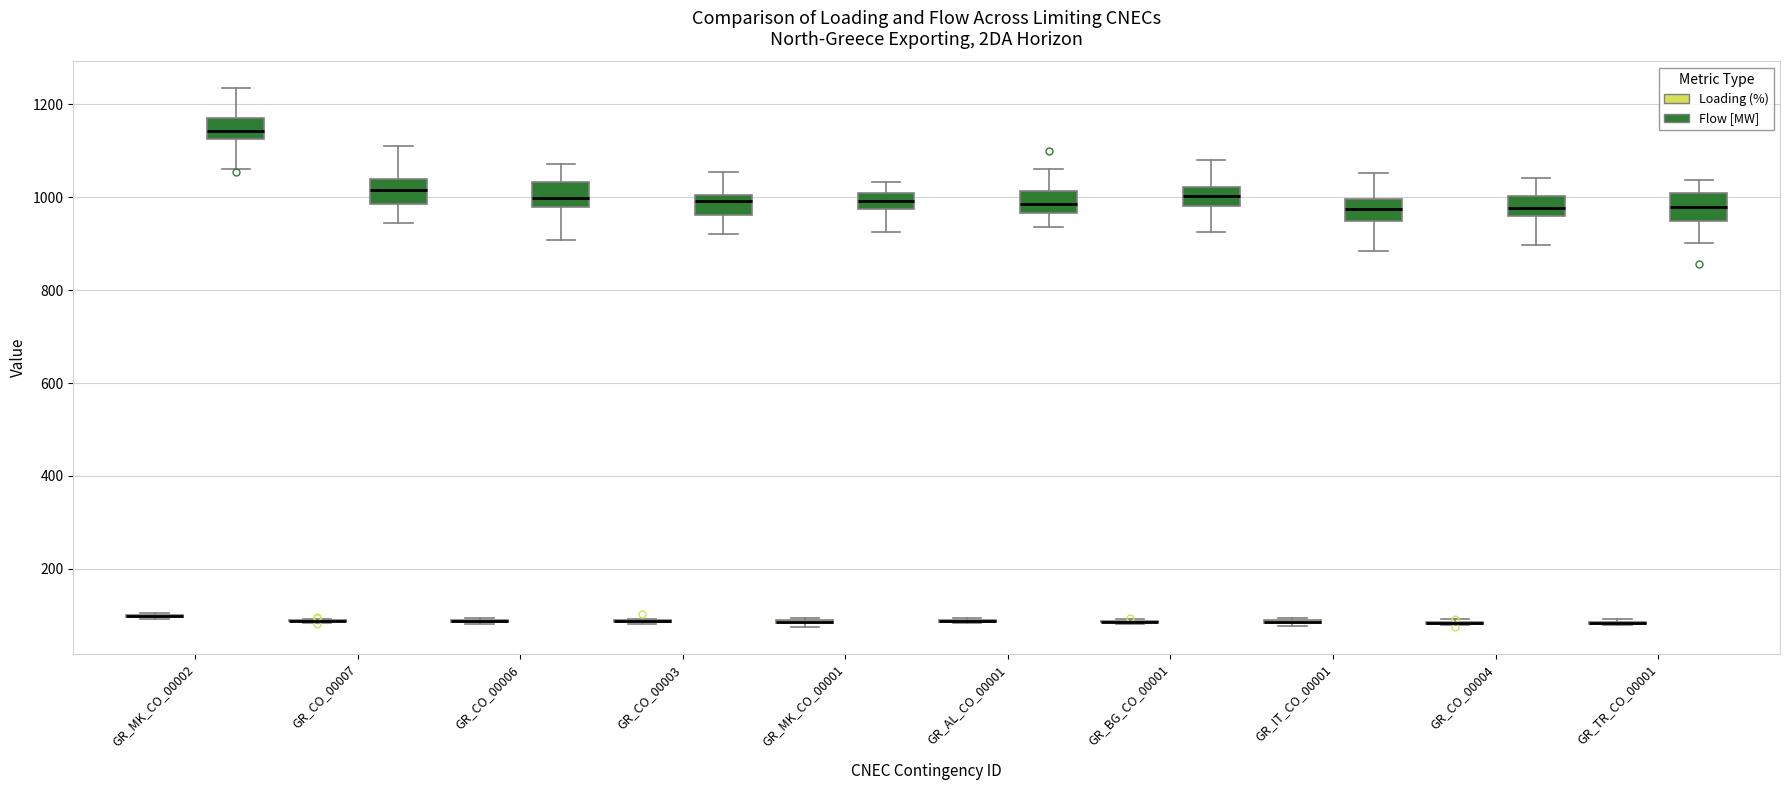

Reading left to right, read every box against the y-axis: the position of its median line, the range the box covers, and the ends of its whiskers. The values are not printed on the chart, so give them approximately, as read against the axis.

GR_MK_CO_00002 (Loading (%)): box collapsed to a line at 100, whiskers 100 to 100
GR_MK_CO_00002 (Flow [MW]): median 1140, box 1120 to 1180, whiskers 1060 to 1240
GR_CO_00007 (Loading (%)): box collapsed to a line at 80, whiskers 80 to 100
GR_CO_00007 (Flow [MW]): median 1020, box 980 to 1040, whiskers 940 to 1120
GR_CO_00006 (Loading (%)): box collapsed to a line at 80, whiskers 80 to 100
GR_CO_00006 (Flow [MW]): median 1000, box 980 to 1040, whiskers 900 to 1080
GR_CO_00003 (Loading (%)): box collapsed to a line at 80, whiskers 80 to 100
GR_CO_00003 (Flow [MW]): median 1000 (just below the box's upper edge), box 960 to 1000, whiskers 920 to 1060
GR_MK_CO_00001 (Loading (%)): box collapsed to a line at 80, whiskers 80 to 100
GR_MK_CO_00001 (Flow [MW]): median 1000 (inside the box), box 980 to 1000, whiskers 920 to 1040
GR_AL_CO_00001 (Loading (%)): box collapsed to a line at 80, whiskers 80 to 100
GR_AL_CO_00001 (Flow [MW]): median 980, box 960 to 1020, whiskers 940 to 1060
GR_BG_CO_00001 (Loading (%)): box collapsed to a line at 80, whiskers 80 to 100
GR_BG_CO_00001 (Flow [MW]): median 1000, box 980 to 1020, whiskers 920 to 1080
GR_IT_CO_00001 (Loading (%)): box collapsed to a line at 80, whiskers 80 to 100
GR_IT_CO_00001 (Flow [MW]): median 980, box 940 to 1000, whiskers 880 to 1060
GR_CO_00004 (Loading (%)): box collapsed to a line at 80, whiskers 80 to 100
GR_CO_00004 (Flow [MW]): median 980, box 960 to 1000, whiskers 900 to 1040
GR_TR_CO_00001 (Loading (%)): box collapsed to a line at 80, whiskers 80 to 100
GR_TR_CO_00001 (Flow [MW]): median 980, box 940 to 1000, whiskers 900 to 1040